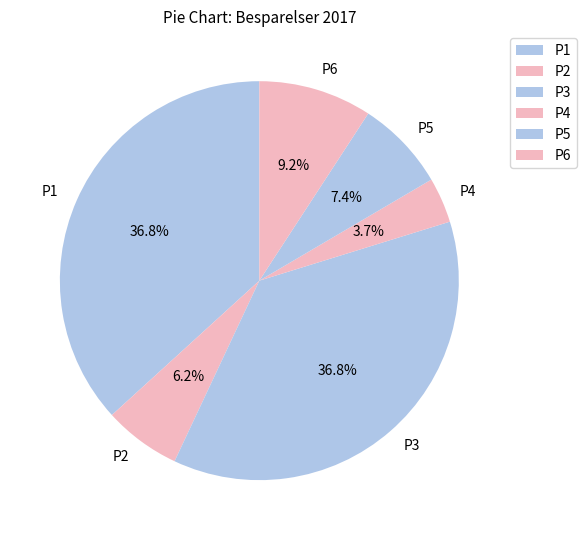

How many slices are in this pie chart?

6